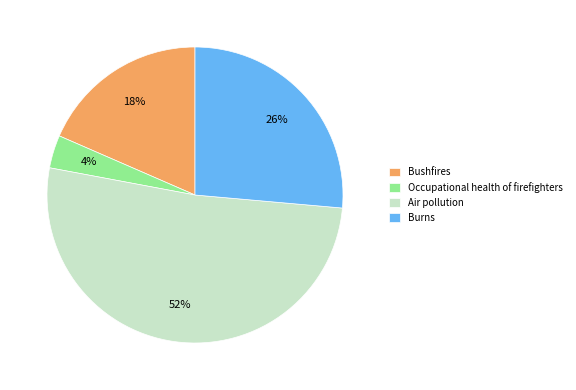

Which category has the smallest portion of the pie?

Occupational health of firefighters